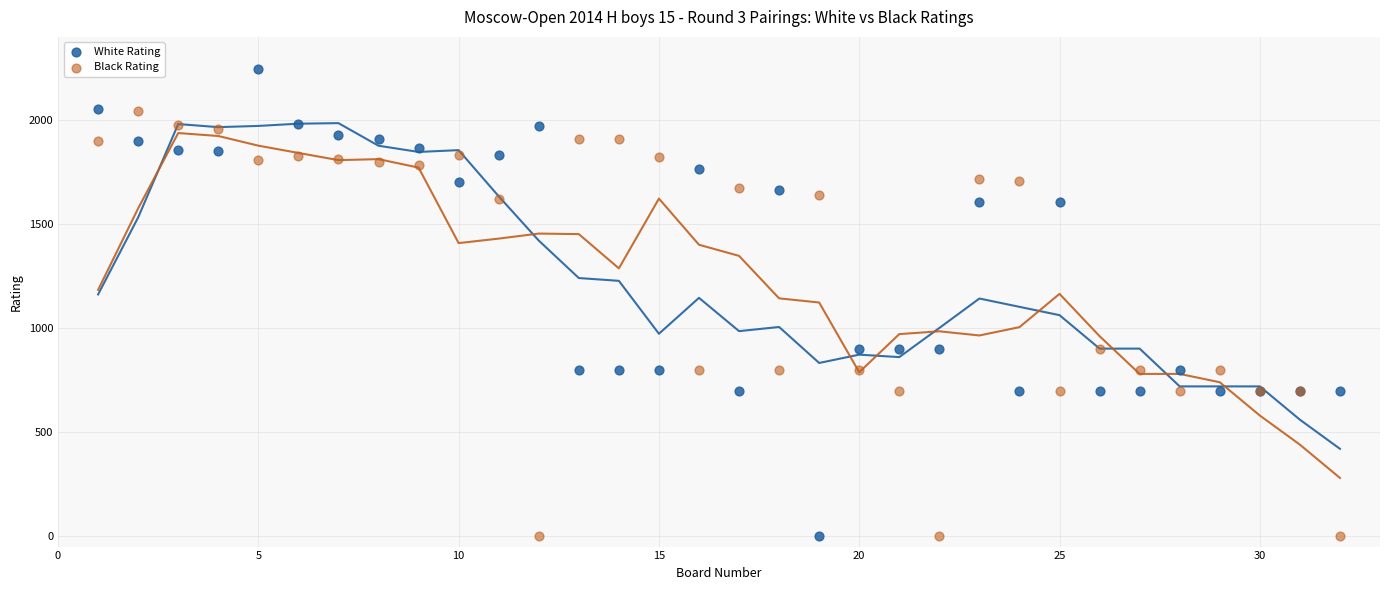

What are all the series names shown in the legend?

White Rating, Black Rating